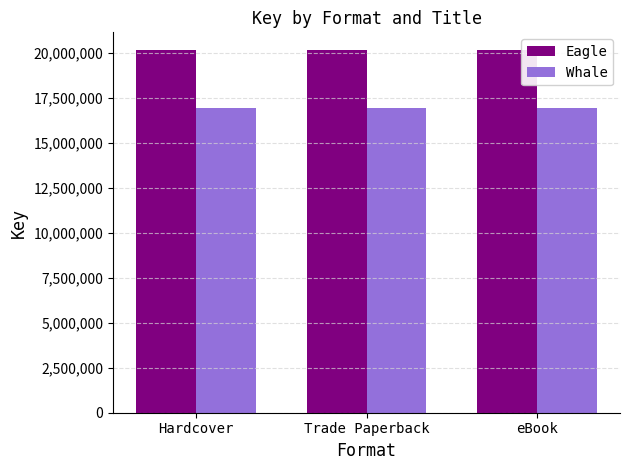

How many bars are there in total?

6